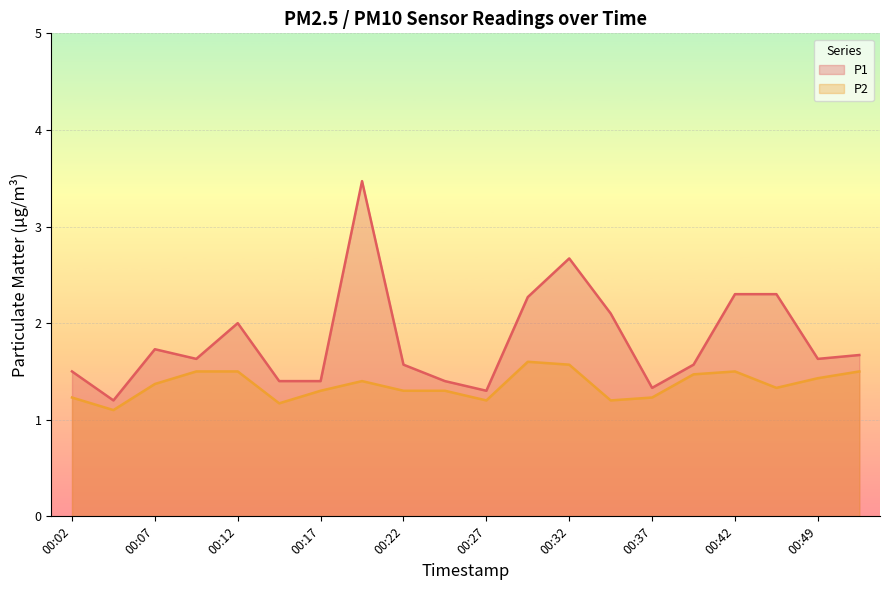

What is the lowest value of the P1 series?

1.2